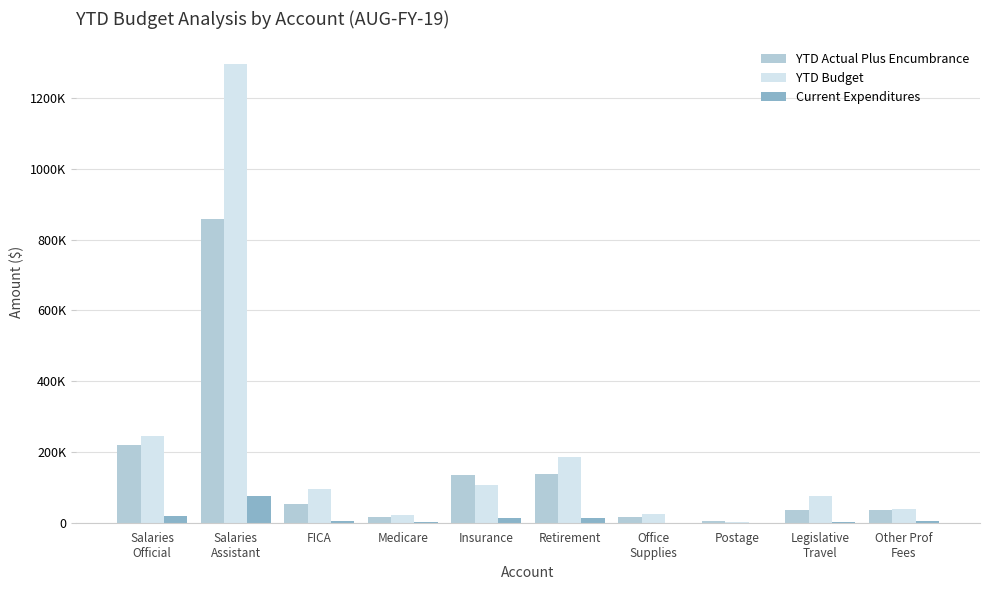

Does the chart contain stacked bars?

No